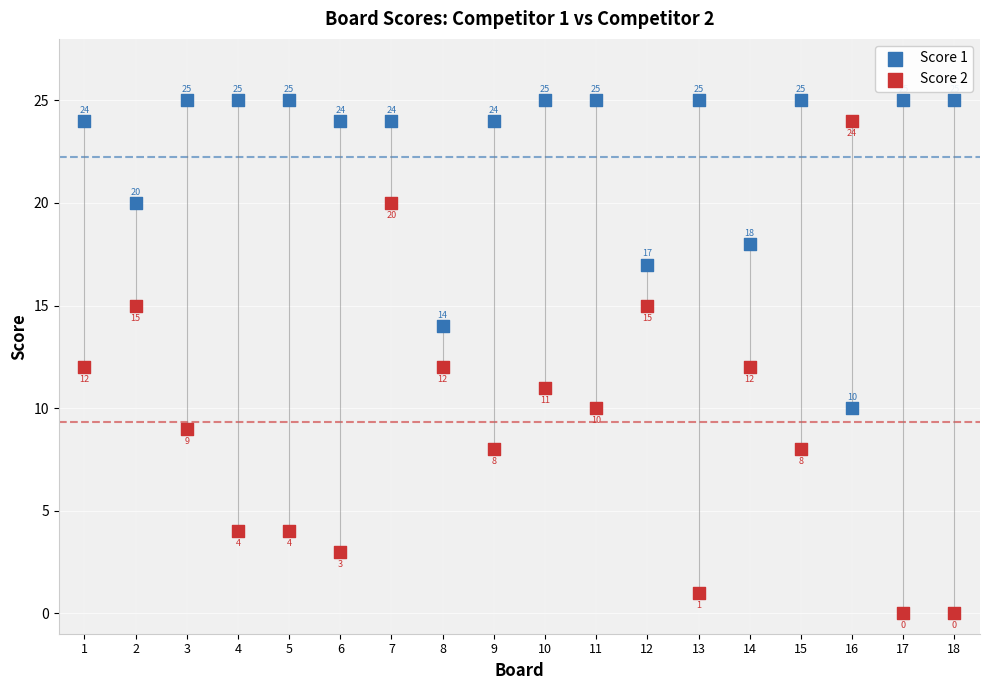

Which series contains the lowest Y value?

Score 2